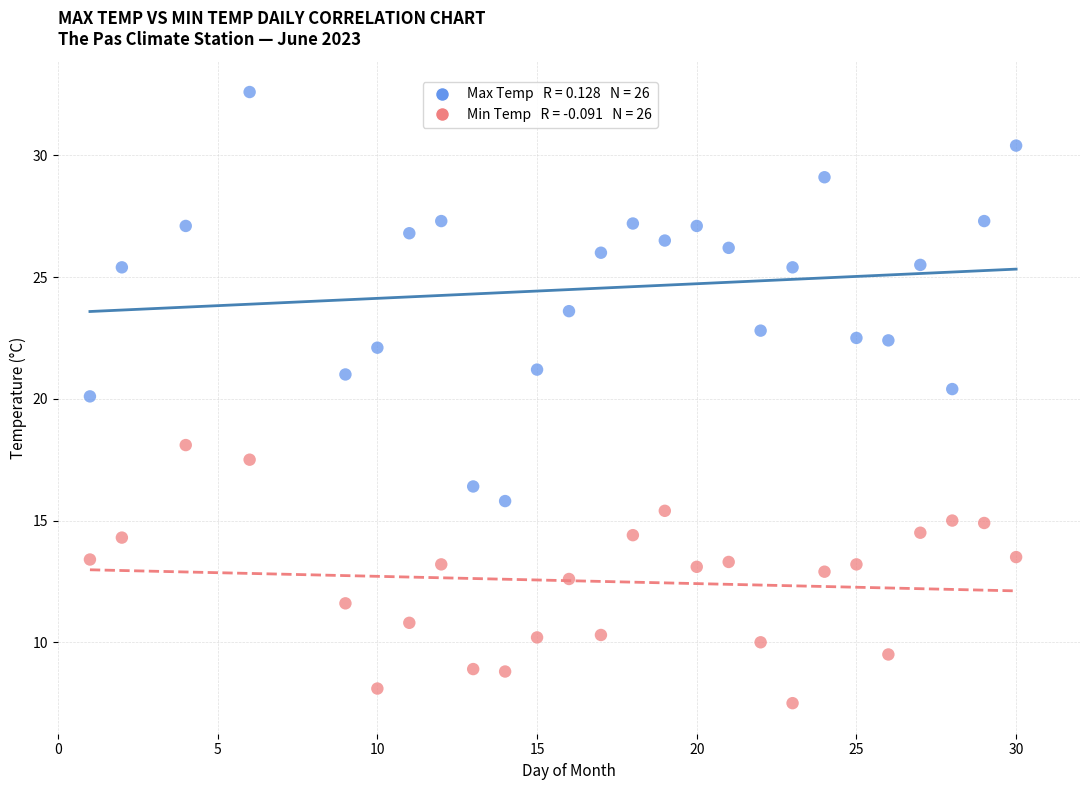

Across all data points, what is the range of Y values (max minus min)?

25.1